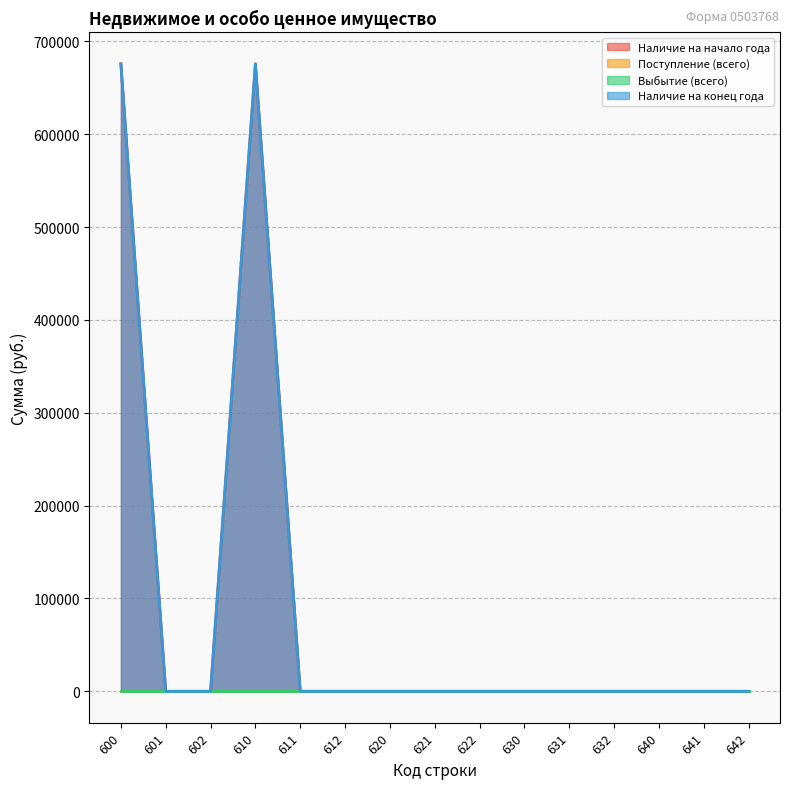

Reading right to left, what are all the values shown in this chart?

Наличие на начало года: 0.0	0.0	0.0	0.0	0.0	0.0	0.0	0.0	0.0	0.0	0.0	675726.0	0.0	0.0	675726.0
Наличие на конец года: 0.0	0.0	0.0	0.0	0.0	0.0	0.0	0.0	0.0	0.0	0.0	675726.0	0.0	0.0	675726.0